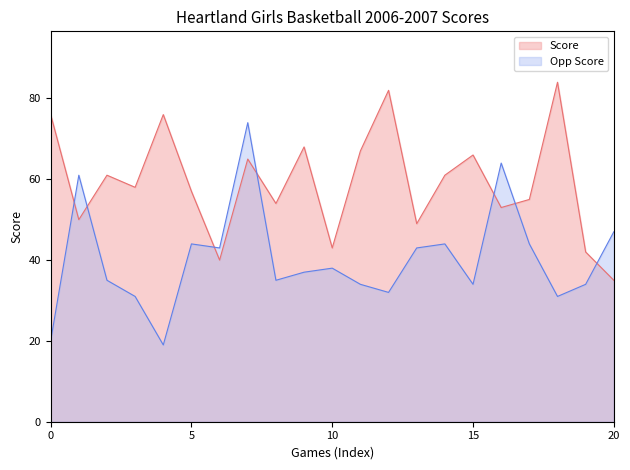

How many interior local valleys does the Score series have?

7